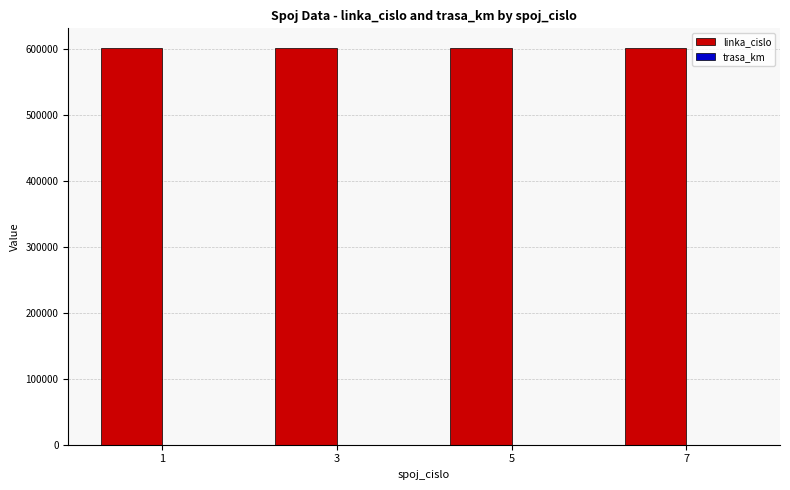

What is the maximum value shown in the chart?

600970